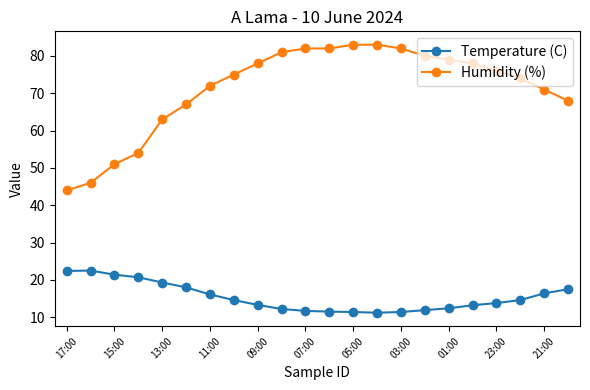

Which series has the largest total across all categories?

Humidity (%)